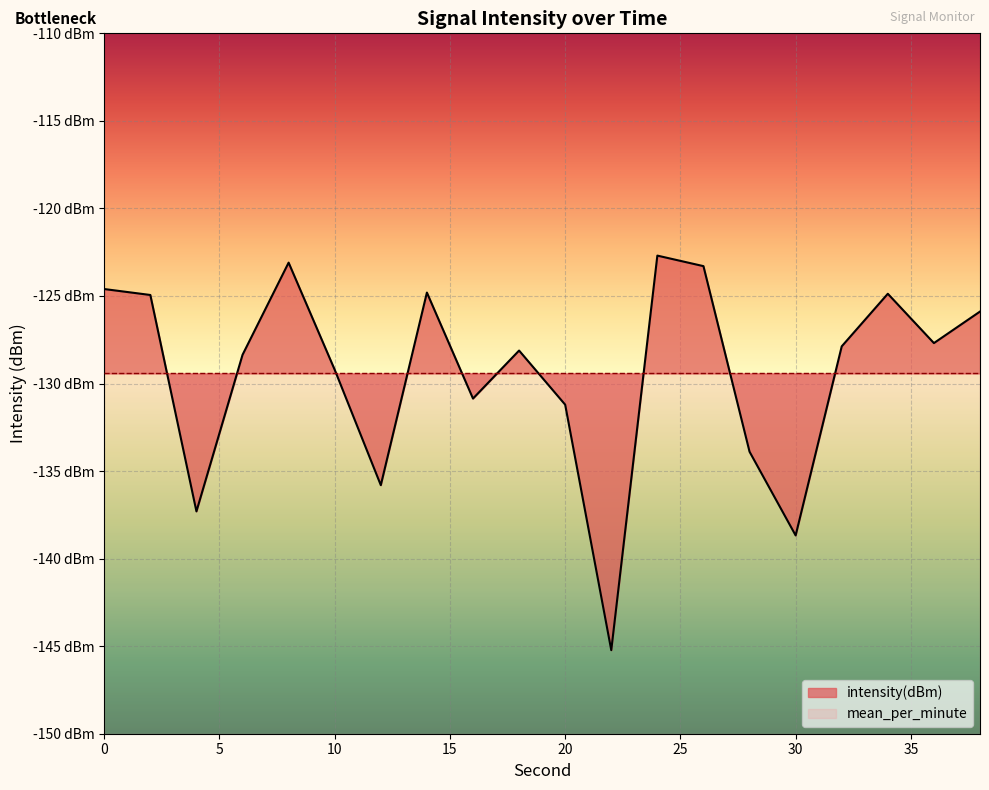

Between 14 and 32, which is larger?

14